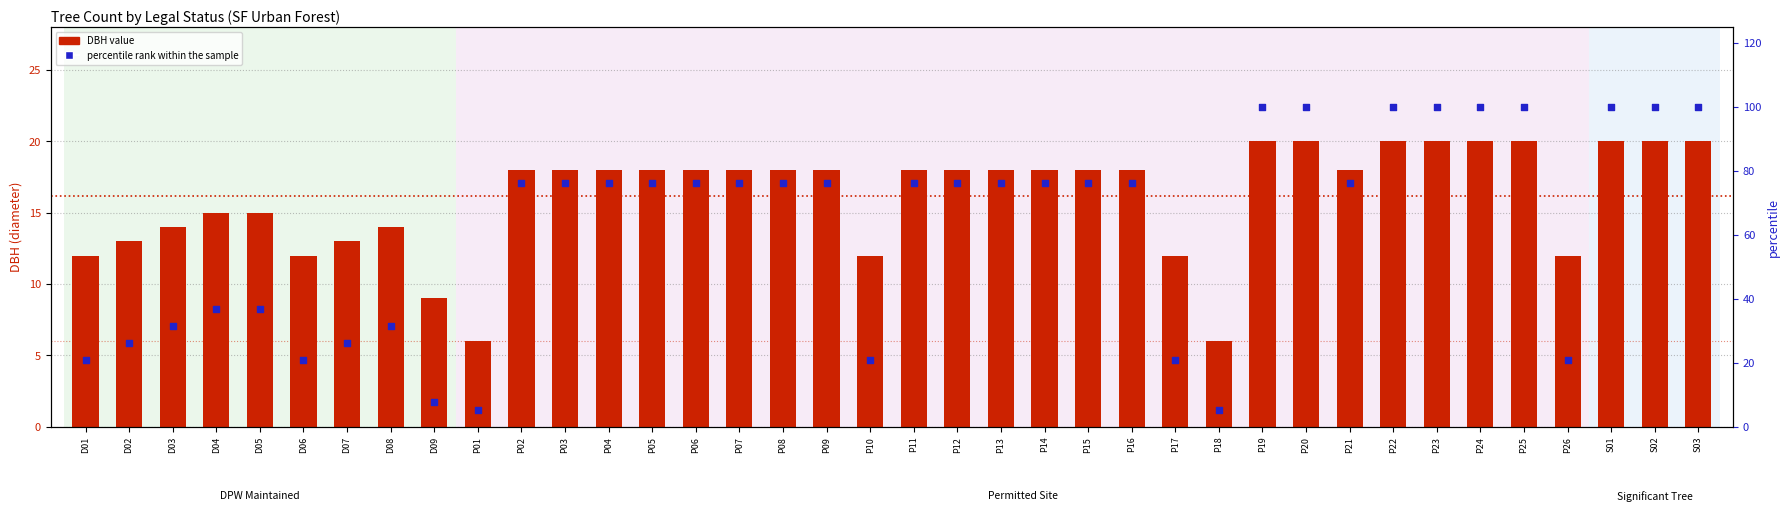

At how many categories does at least one series exceed 87?

9